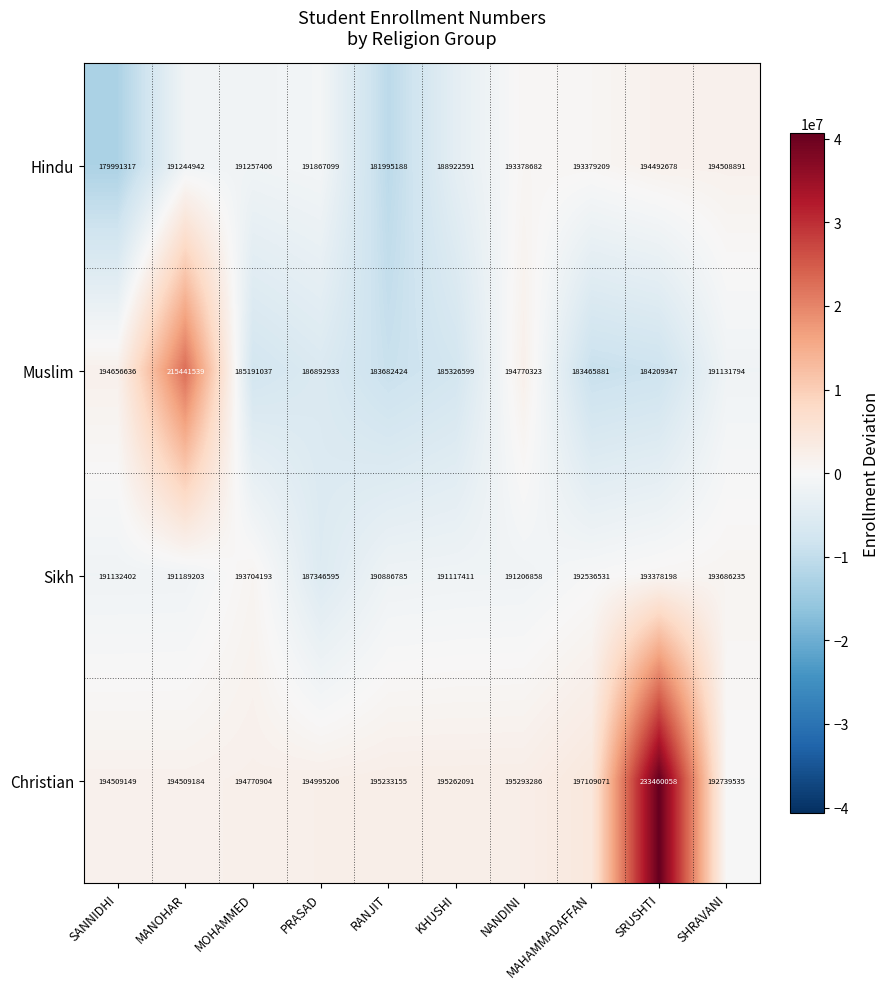

How many values in the Muslim series are below 186892933?

5